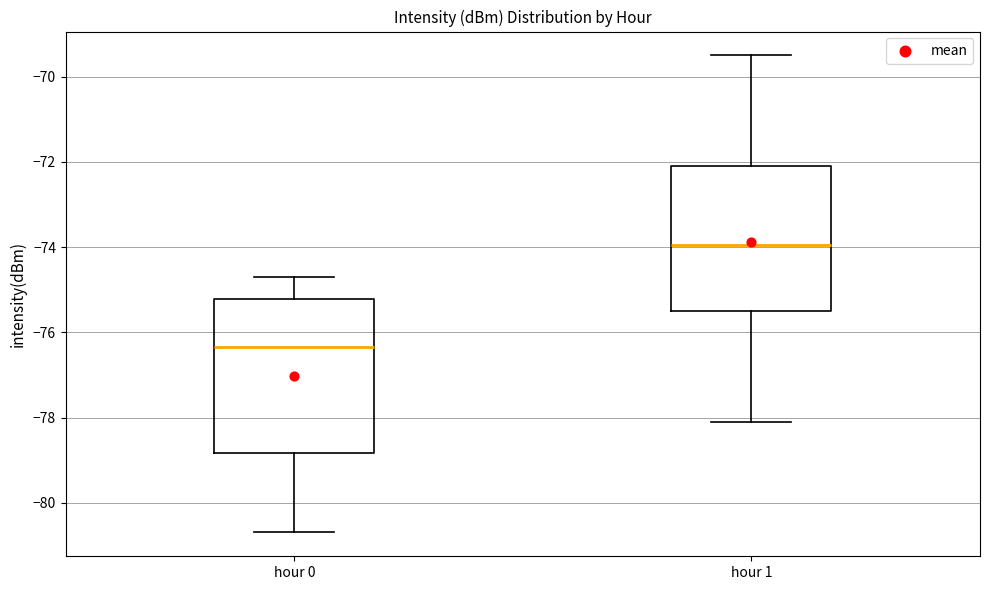

Reading left to right, read every box against the y-axis: the position of its median line, the range the box covers, and the ends of its whiskers. The values are not printed on the chart, so give them approximately, as read against the axis.

hour 0: median -76.4, box -78.8 to -75.2, whiskers -80.6 to -74.6
hour 1: median -74.0, box -75.6 to -72.2, whiskers -78.2 to -69.4